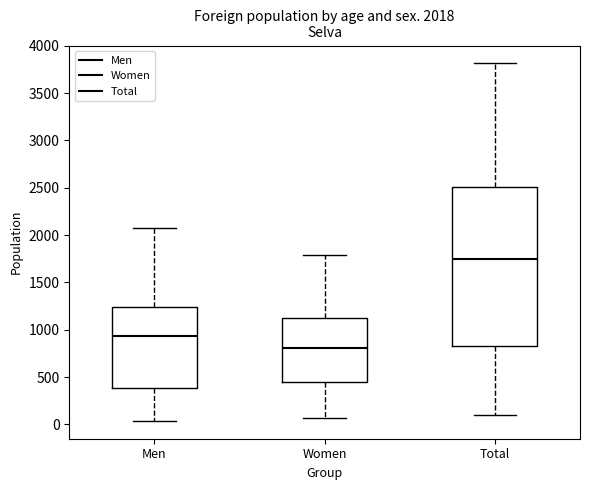

Which box's median line is the lowest?

Women